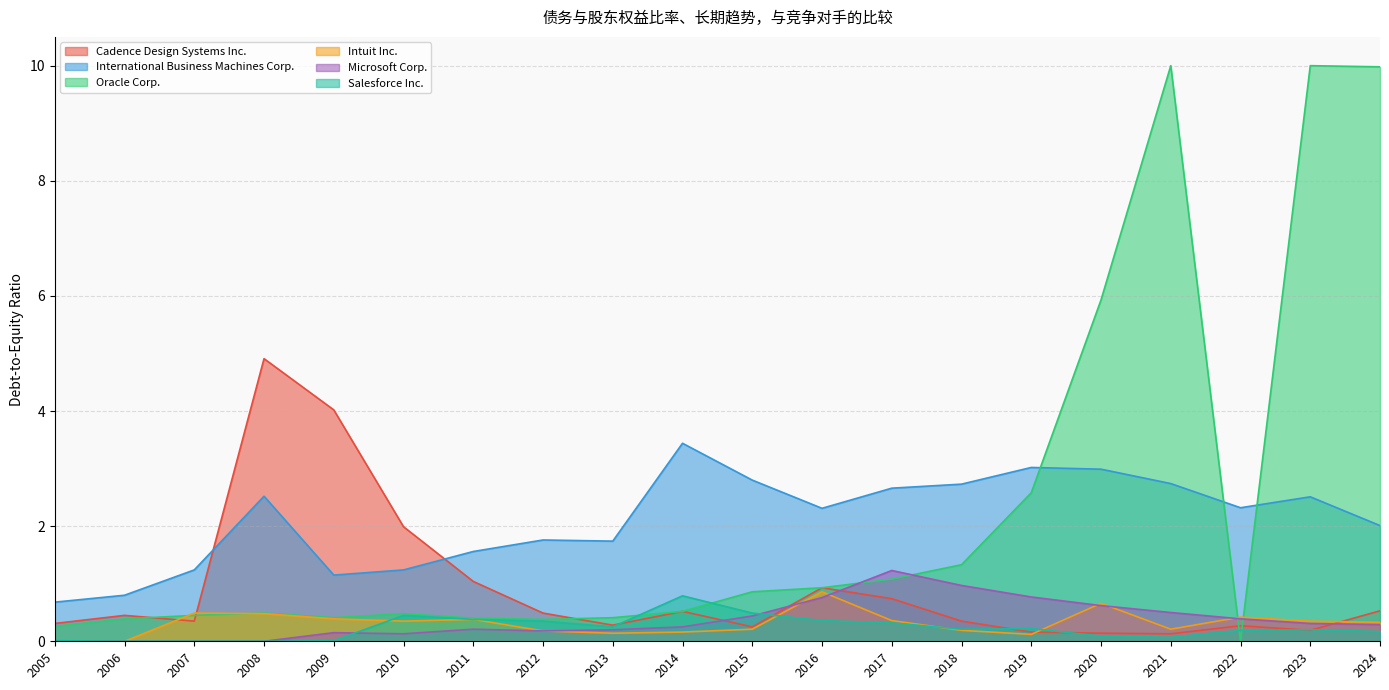

True or false: International Business Machines Corp. and Salesforce Inc. cross at least once.

False